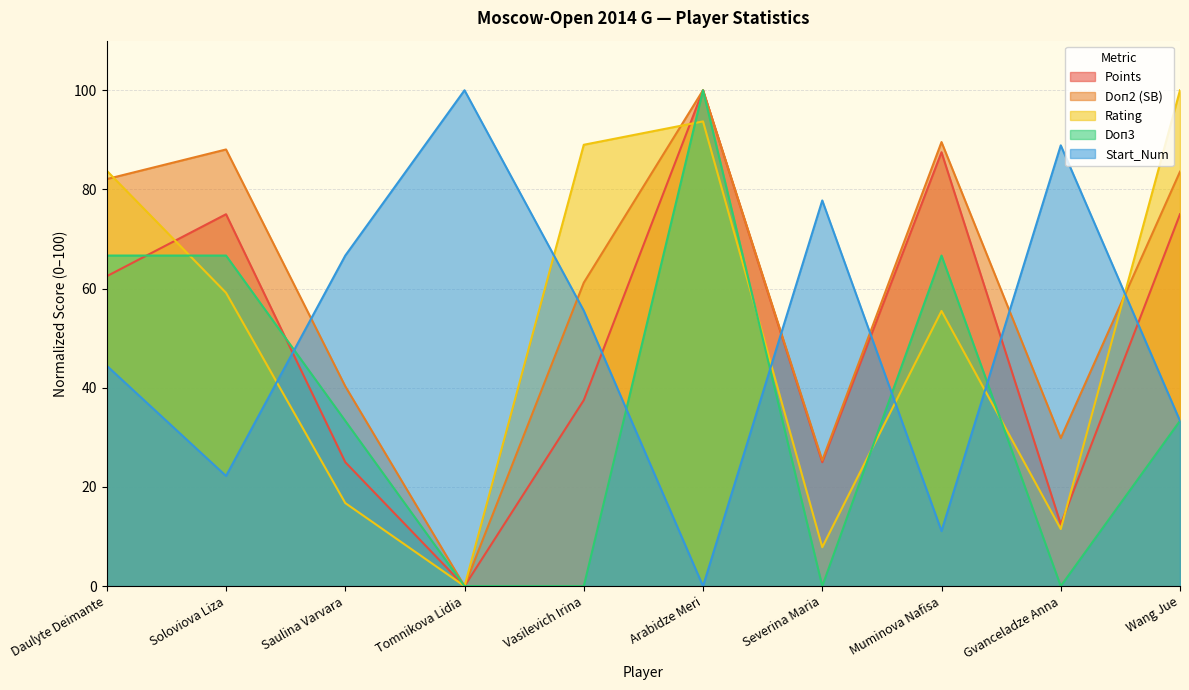

At which label is Doп3 closest to 50?

Daulyte Deimante